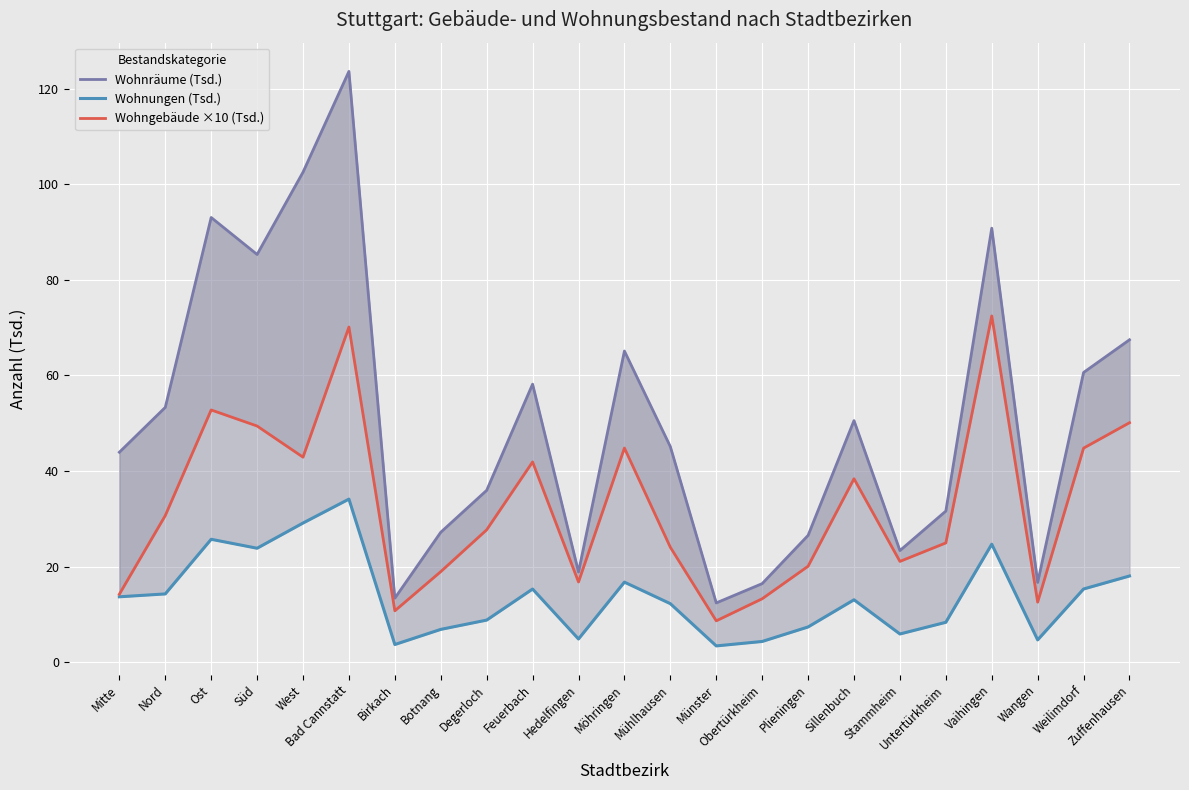

True or false: Wohngebäude ×10 (Tsd.) has a value of 16.9 at Nord.

False